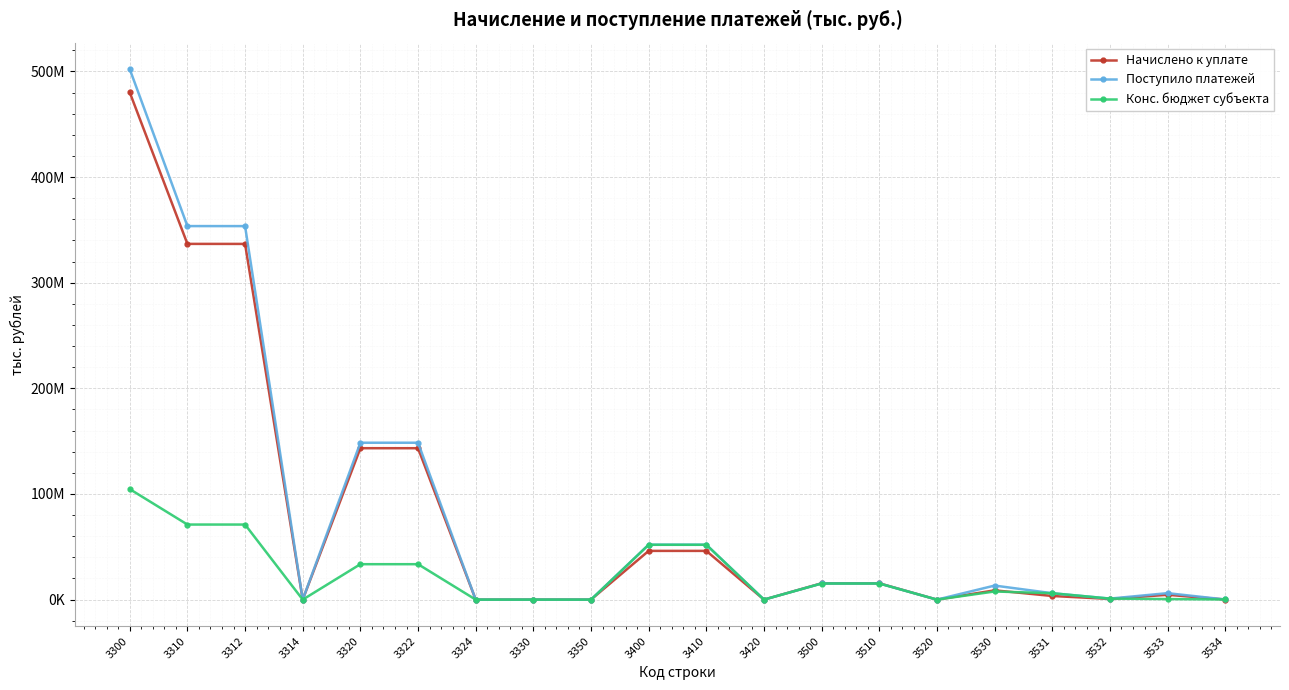

At how many categories does at least one series exceed 278899378?

3